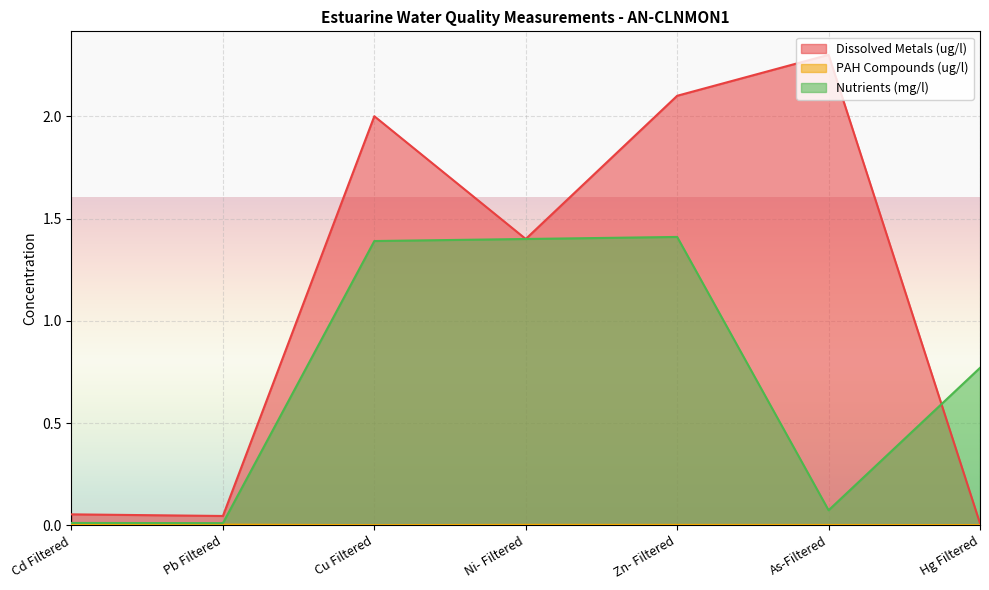

Count the number of categories in the chart.

7